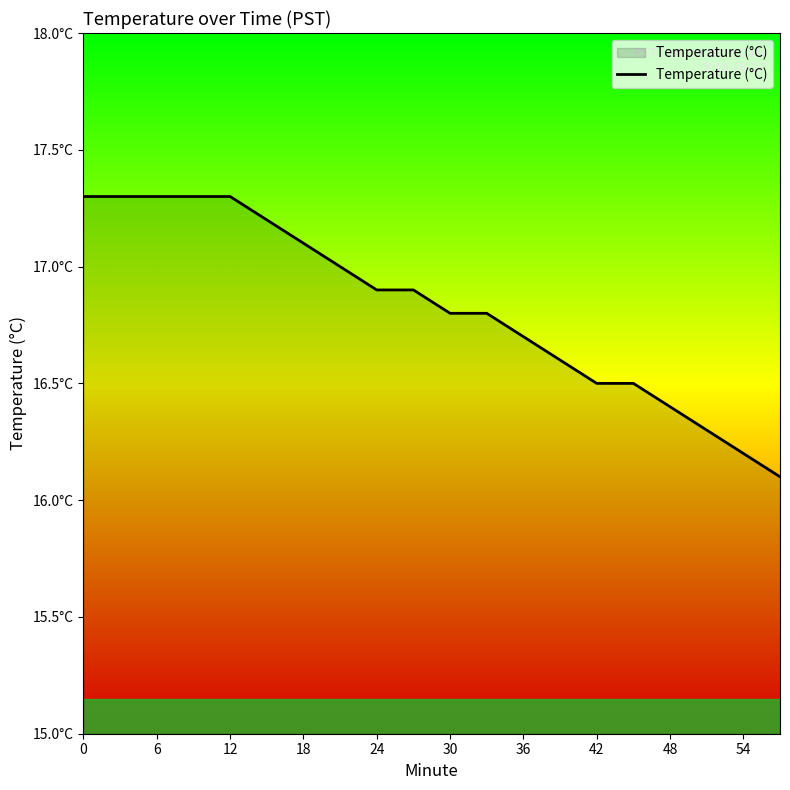

Is this an area chart (filled region under the line)?

Yes